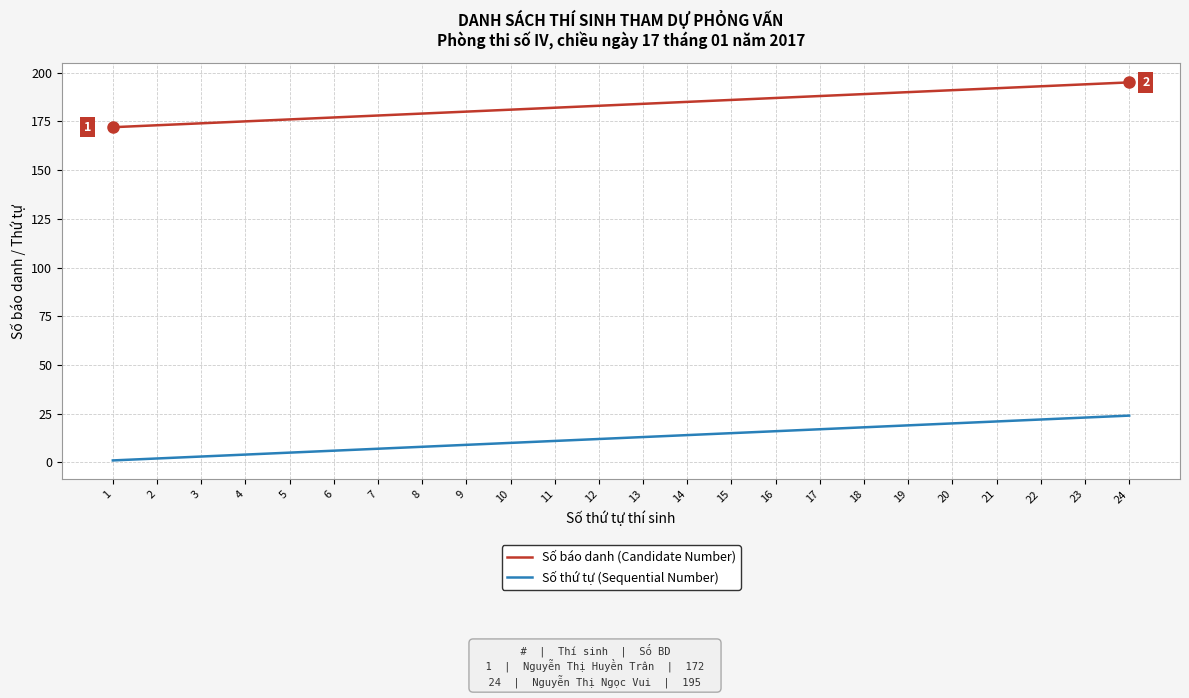

True or false: Số thứ tự (Sequential Number) and Số báo danh (Candidate Number) intersect in this chart.

False